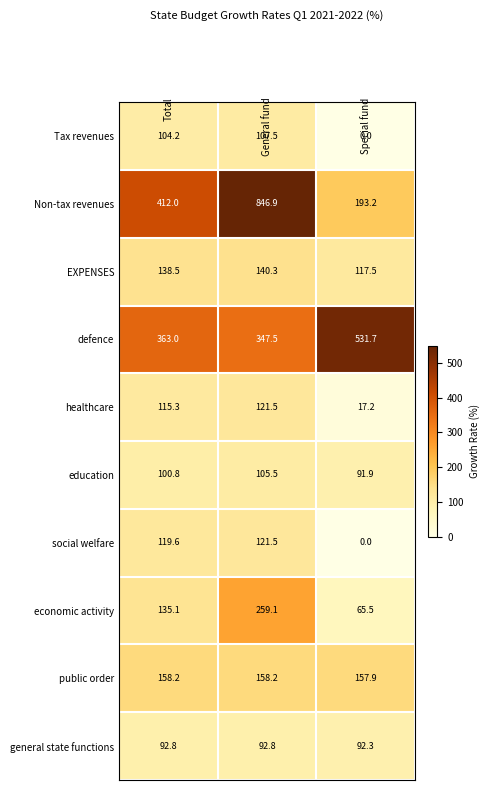

Reading right to left, transcribe all the data shown in this chart.

Tax revenues: 0.0	107.5	104.2
Non-tax revenues: 193.2	846.9	412.0
EXPENSES: 117.5	140.3	138.5
defence: 531.7	347.5	363.0
healthcare: 17.2	121.5	115.3
education: 91.9	105.5	100.8
social welfare: 0.0	121.5	119.6
economic activity: 65.5	259.1	135.1
public order: 157.9	158.2	158.2
general state functions: 92.3	92.8	92.8